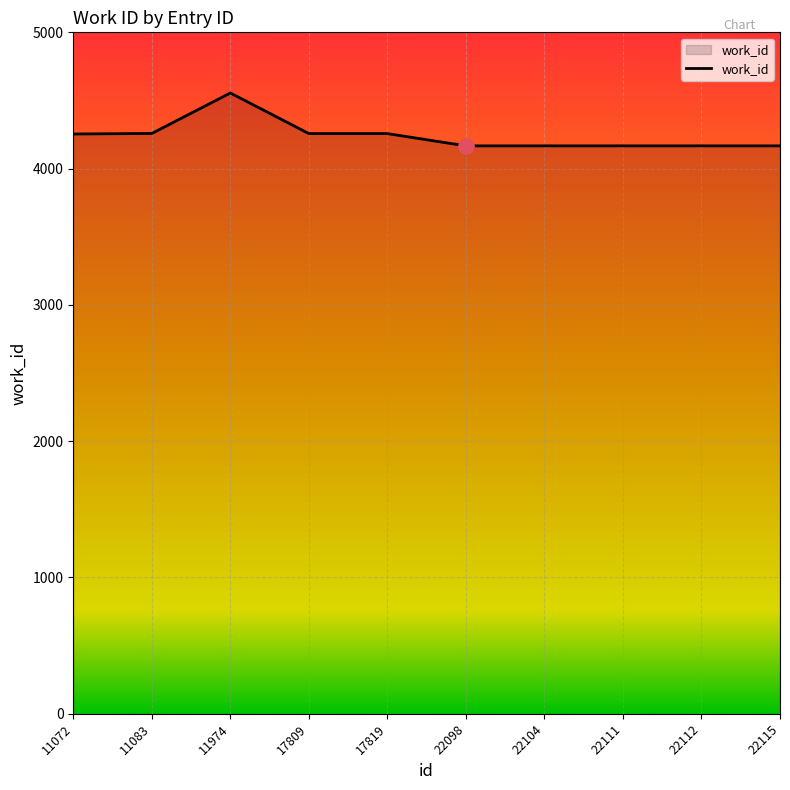

What is the change in value from 17819 to 22098?

-90